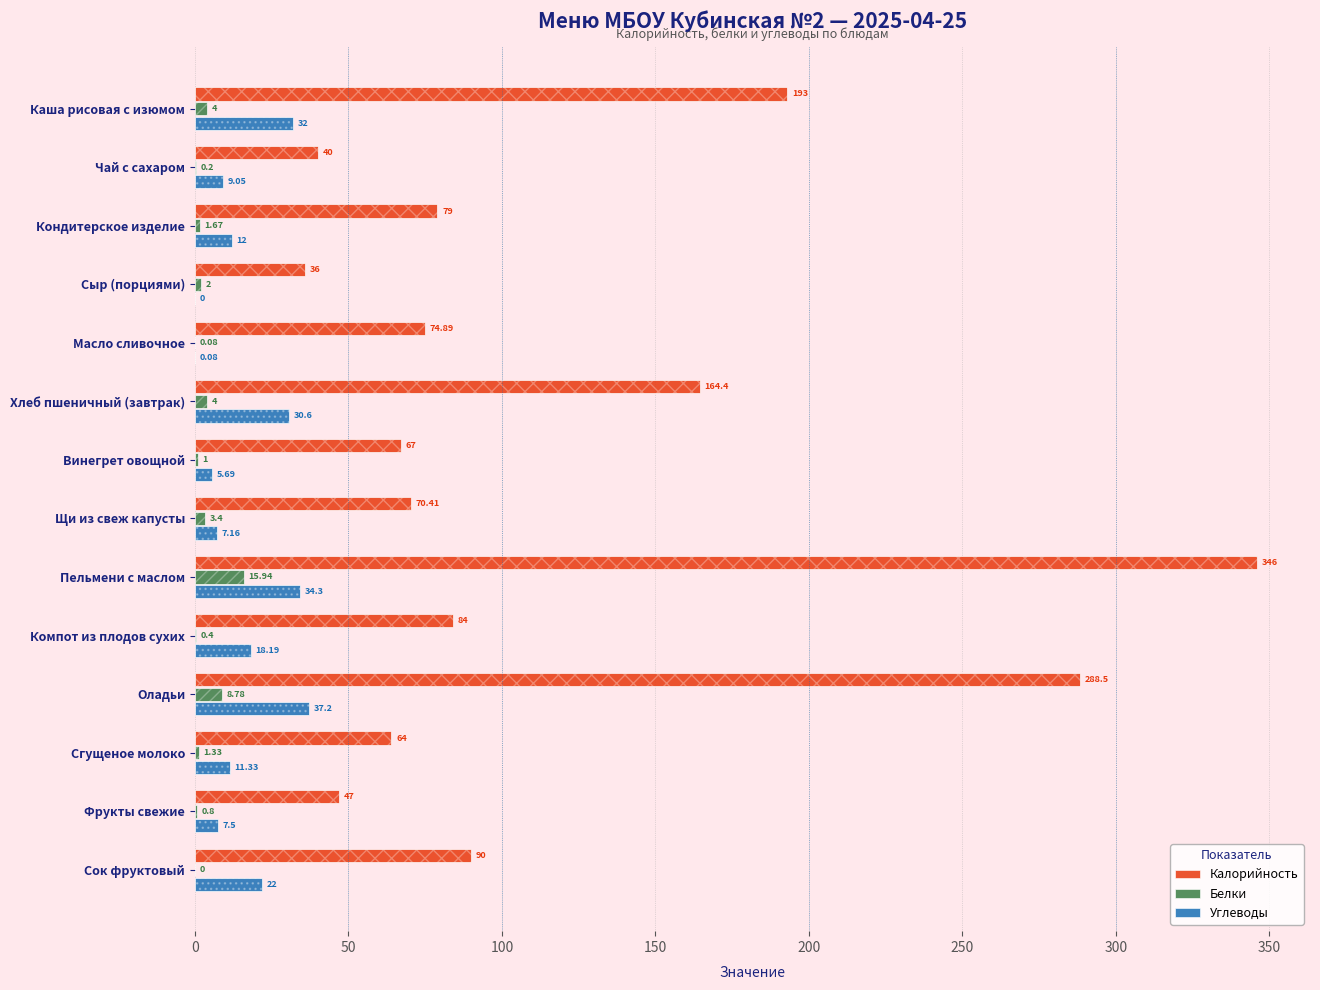

How many categories are shown in the chart?

14